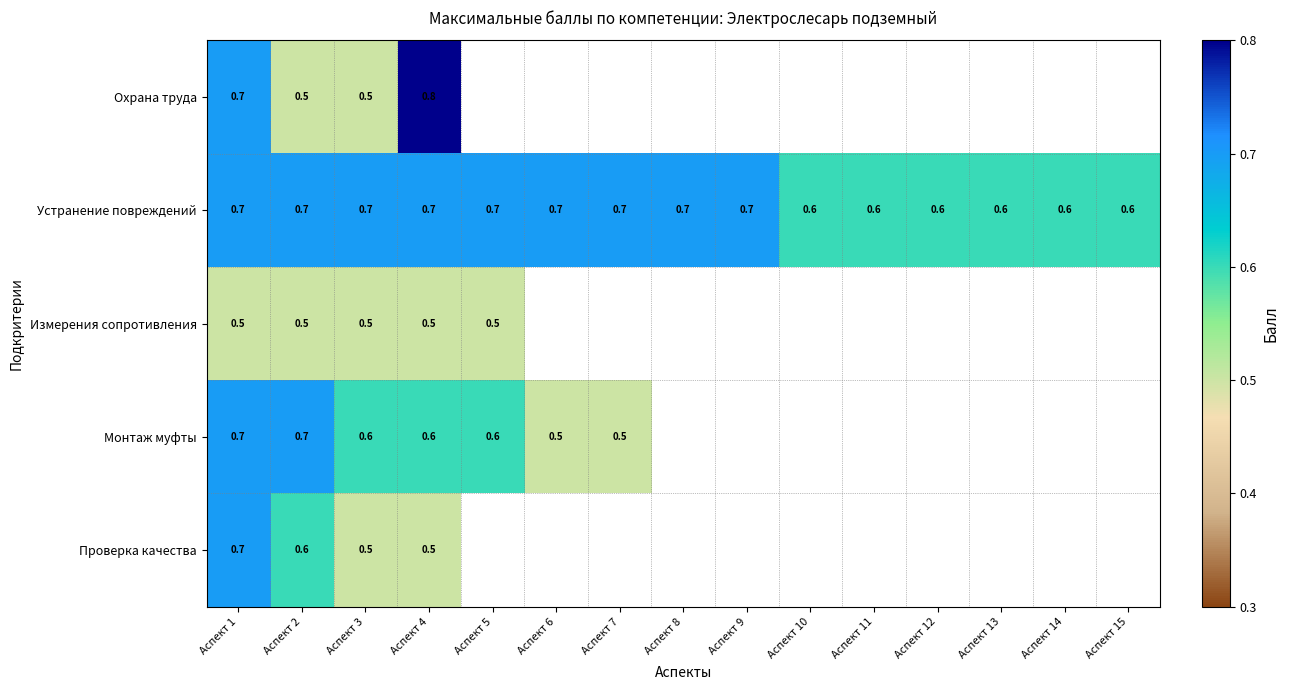

Count the Устранение повреждений values in the range 0 to 1.

15